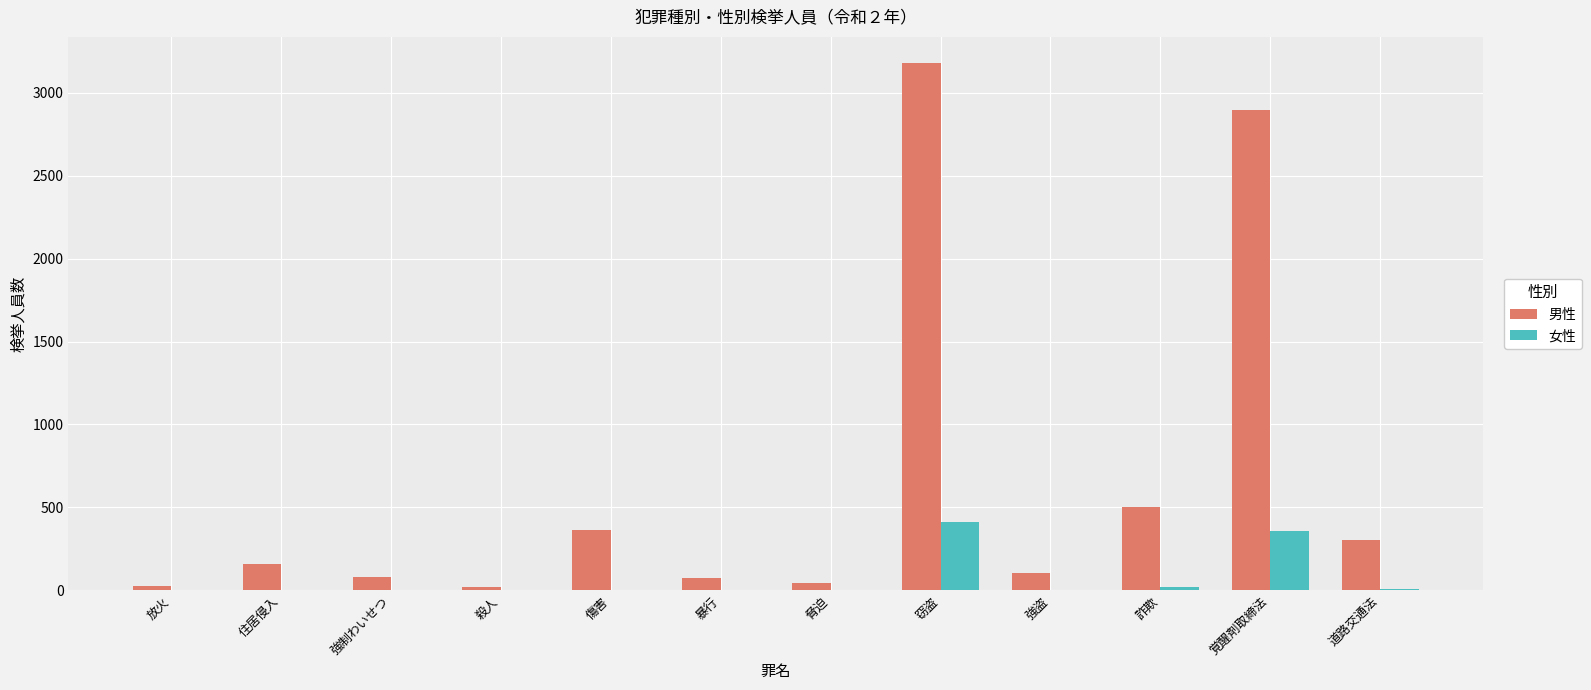

What is the sum of all 男性 values?

7755